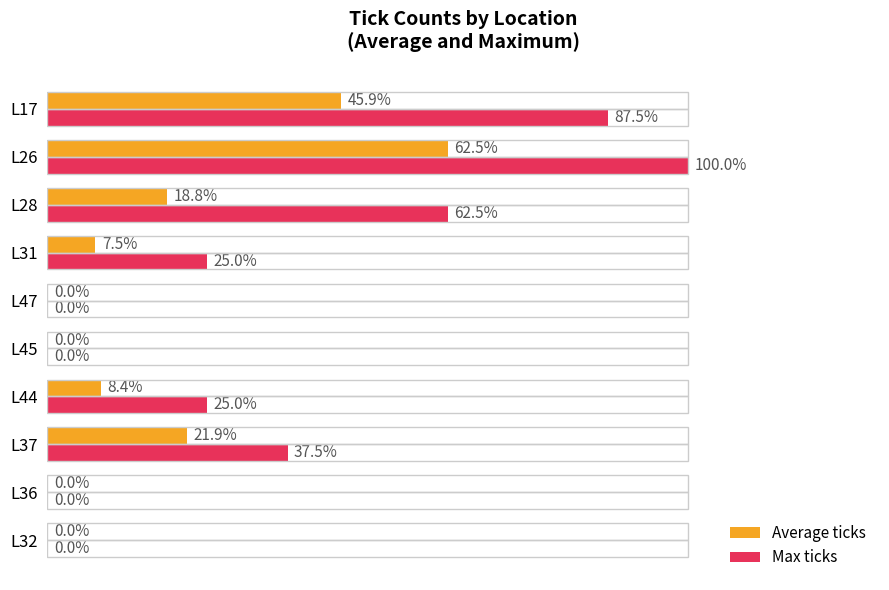

At which category does the chart reach its peak across all series?

L26